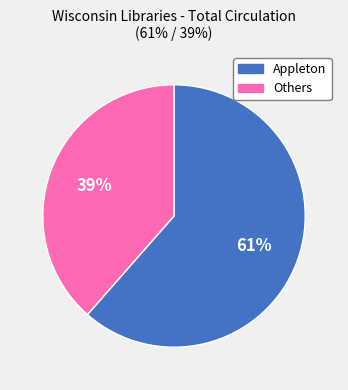

Is there a majority slice in this chart?

Yes